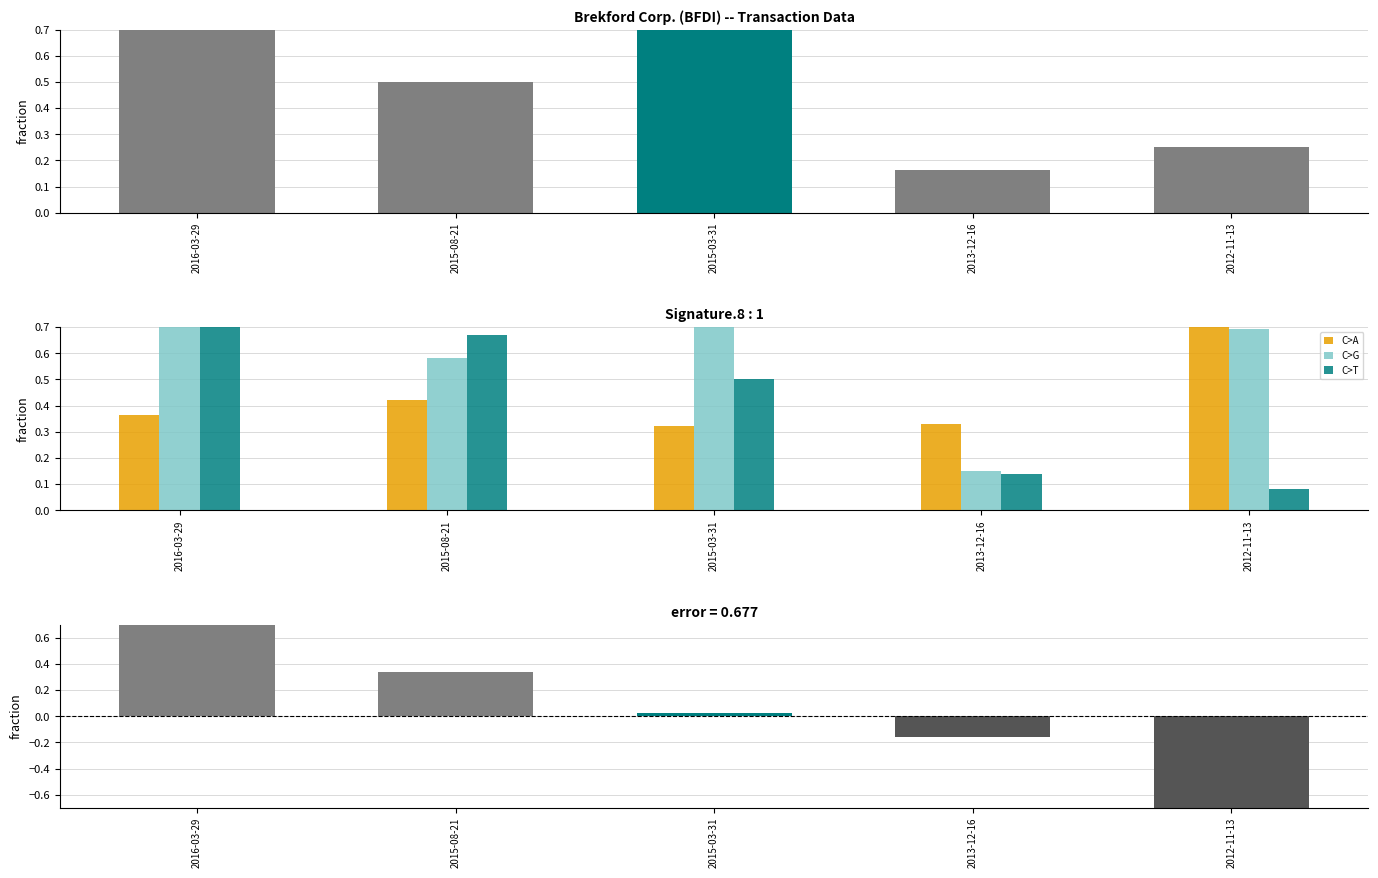

What is the sum of all sharesOwnedFollowingTransaction values?

2.4